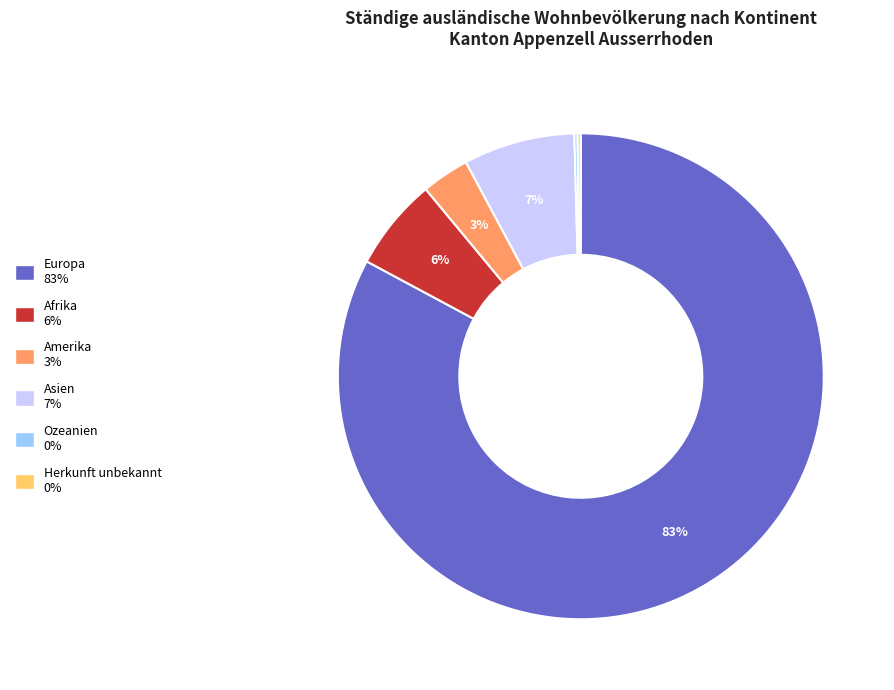

Approximately how many times larger is the value at Asien compared to Afrika?

1.2